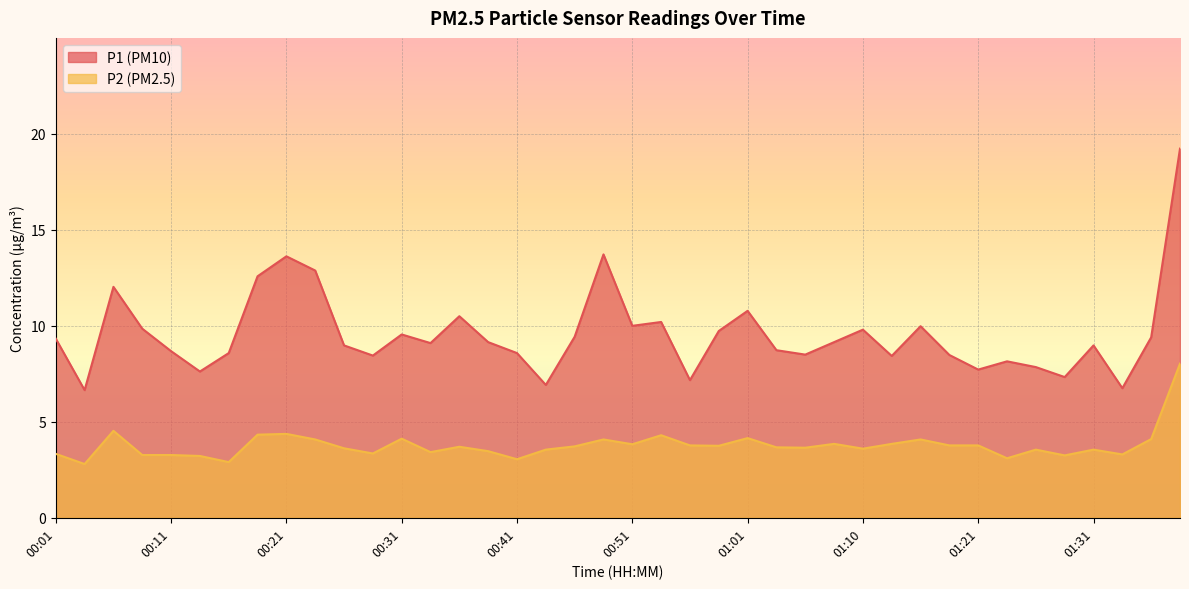

The value of P2 at 00:38 is 5.0. True or false?

False